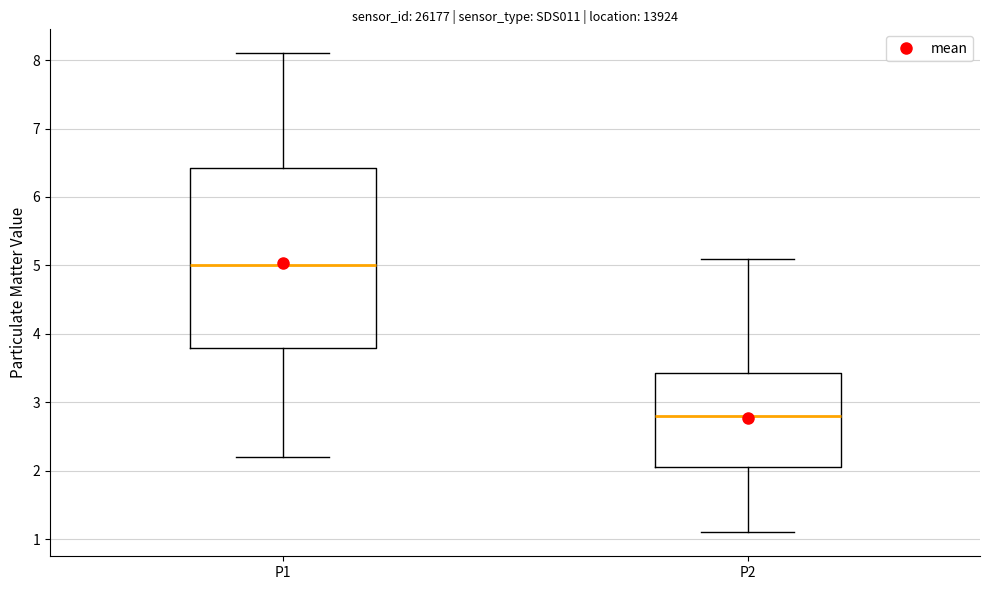

Reading left to right, read every box against the y-axis: the position of its median line, the range the box covers, and the ends of its whiskers. The values are not printed on the chart, so give them approximately, as read against the axis.

P1: median 5.0, box 3.8 to 6.4, whiskers 2.2 to 8.1
P2: median 2.8, box 2.1 to 3.4, whiskers 1.1 to 5.1